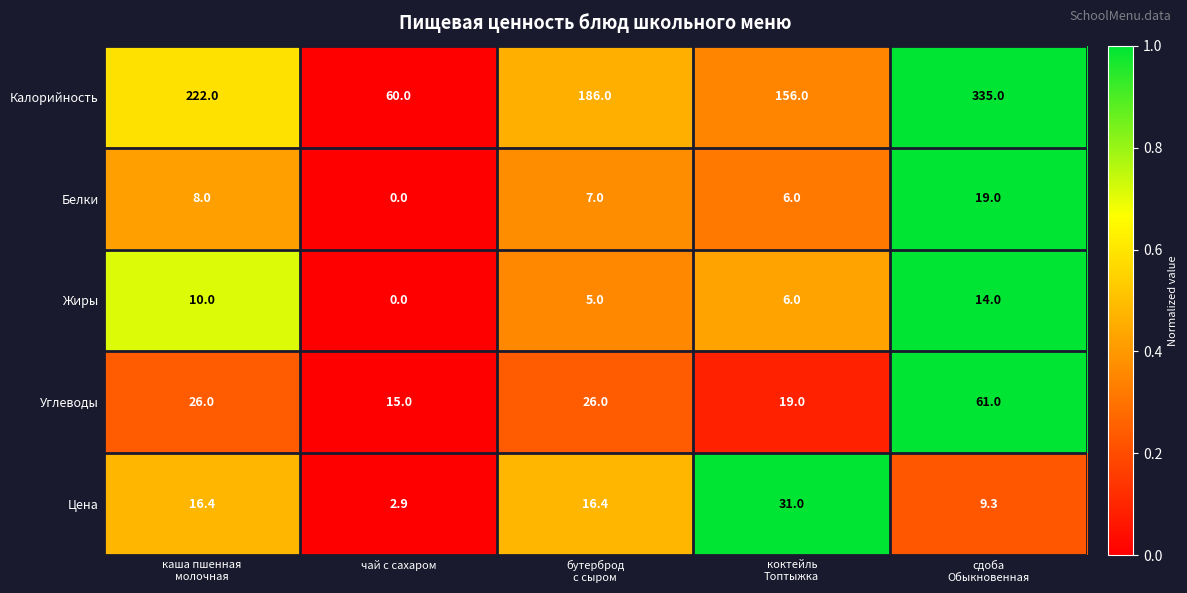

What is the maximum value for Углеводы?

61.0